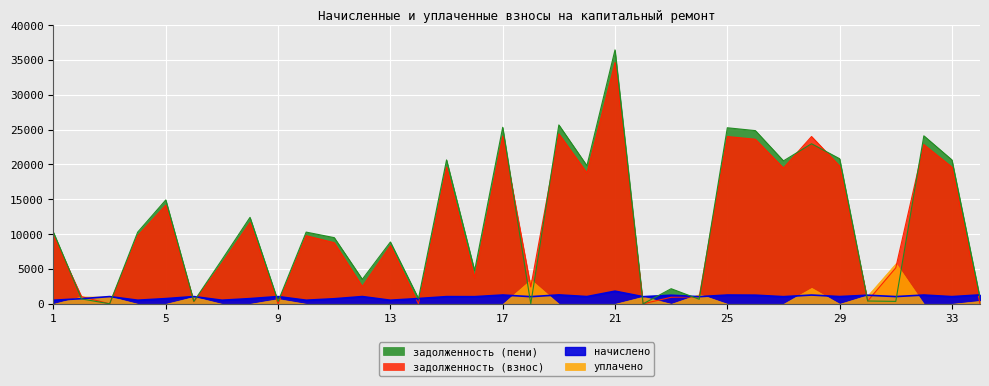

Between 11 and 24, which is larger?

11